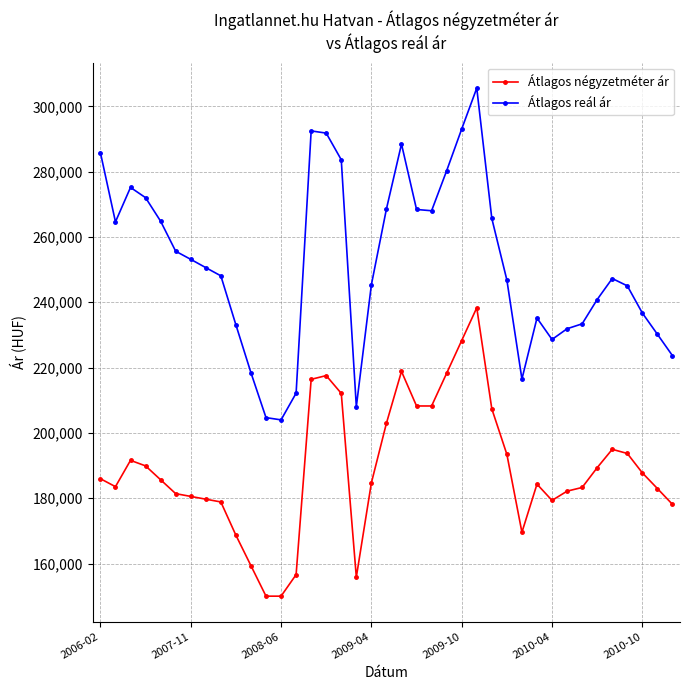

What are all the series names shown in the legend?

Átlagos négyzetméter ár, Átlagos reál ár